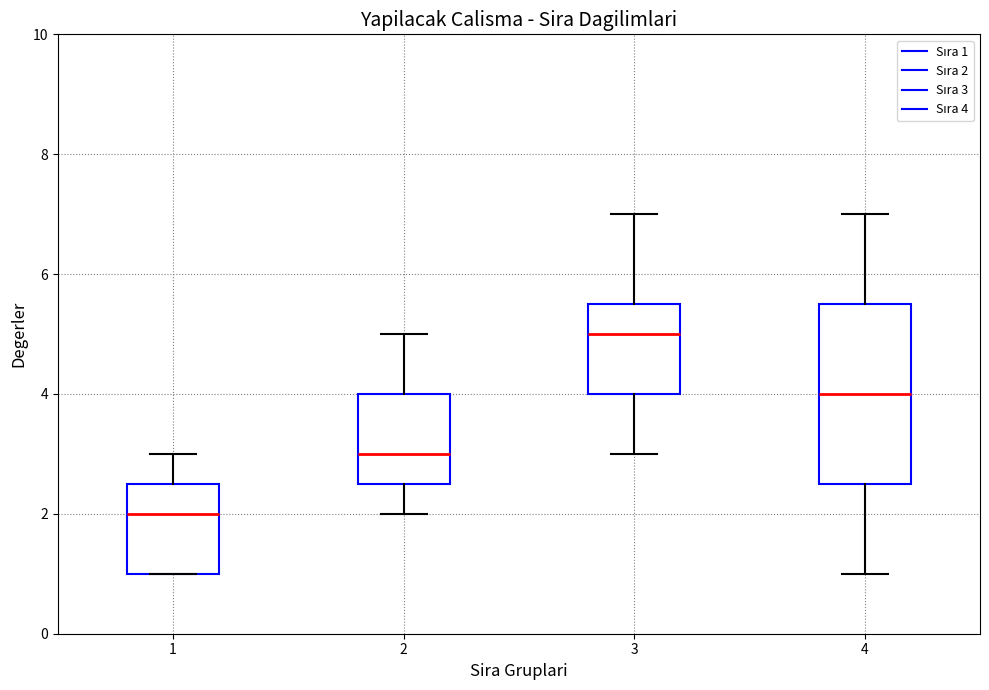

Comparing the boxes themselves (not the whiskers), which one is the tallest?

4